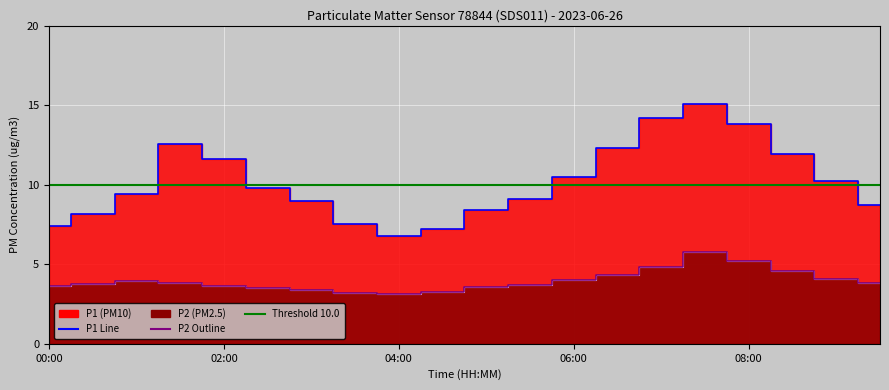

True or false: P2 has a value of 3.6 at 00:00.

True